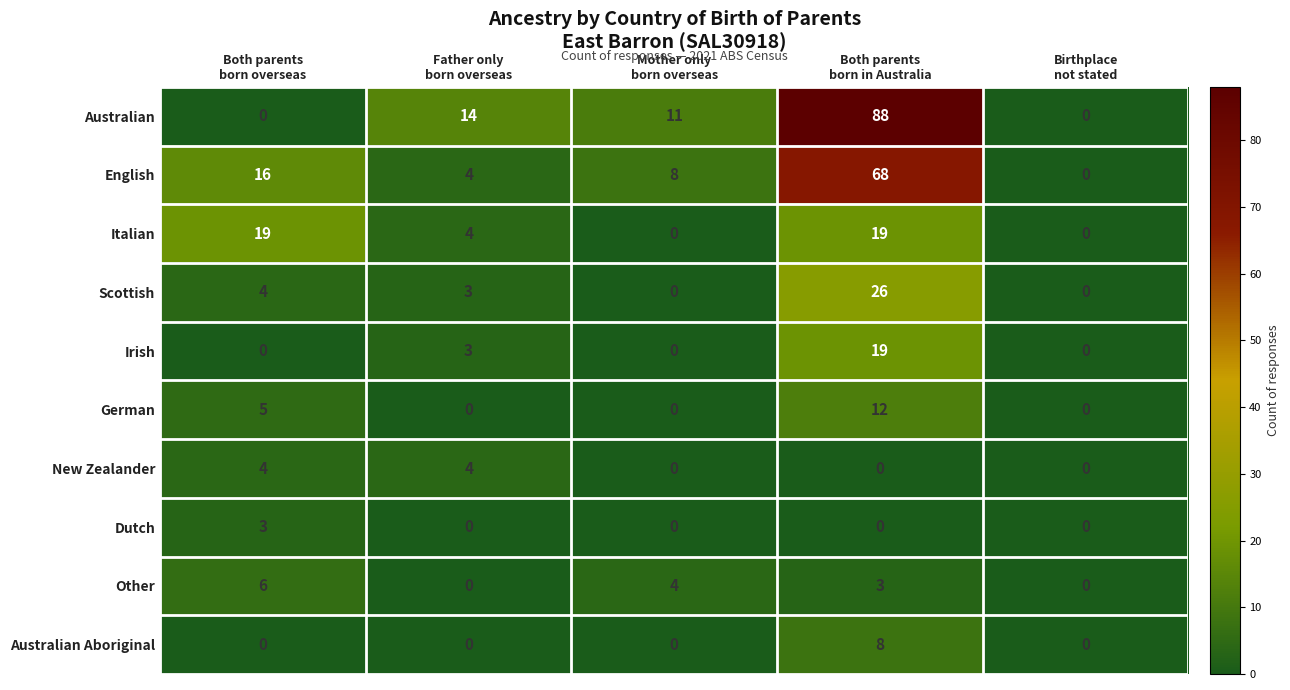

What is the difference between the maximum and second lowest values in the Australian series?

88